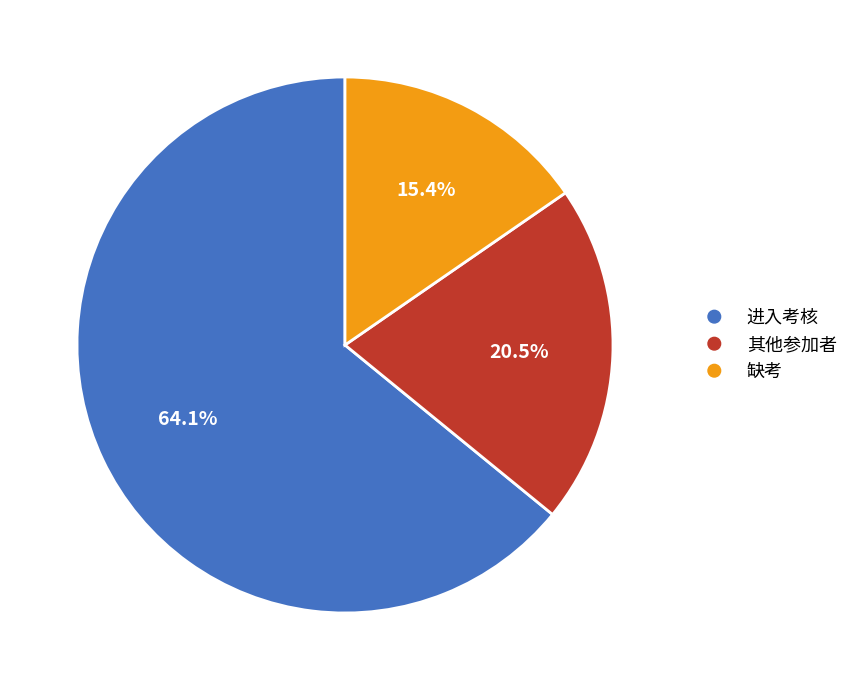

Does 缺考 represent more than half of the total?

No